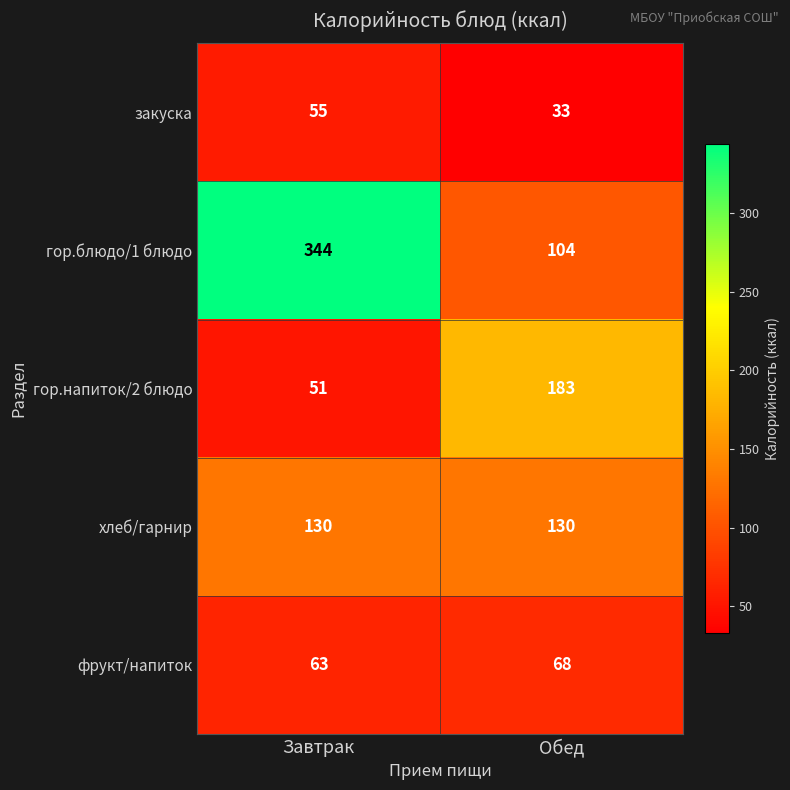

Is it true that закуска equals 89 at Завтрак?

False